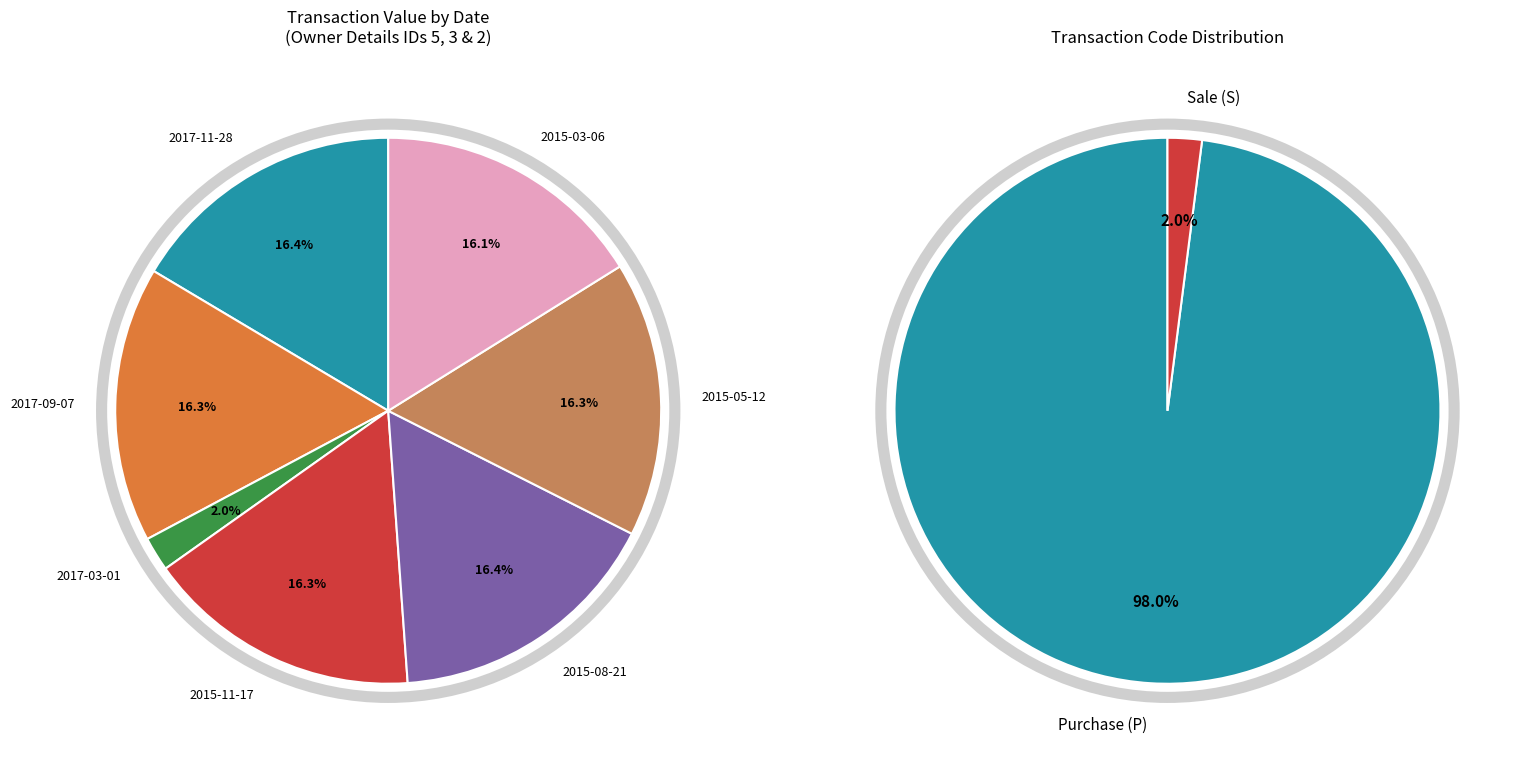

The 2015-08-21 slice represents 11% of the pie. True or false?

False